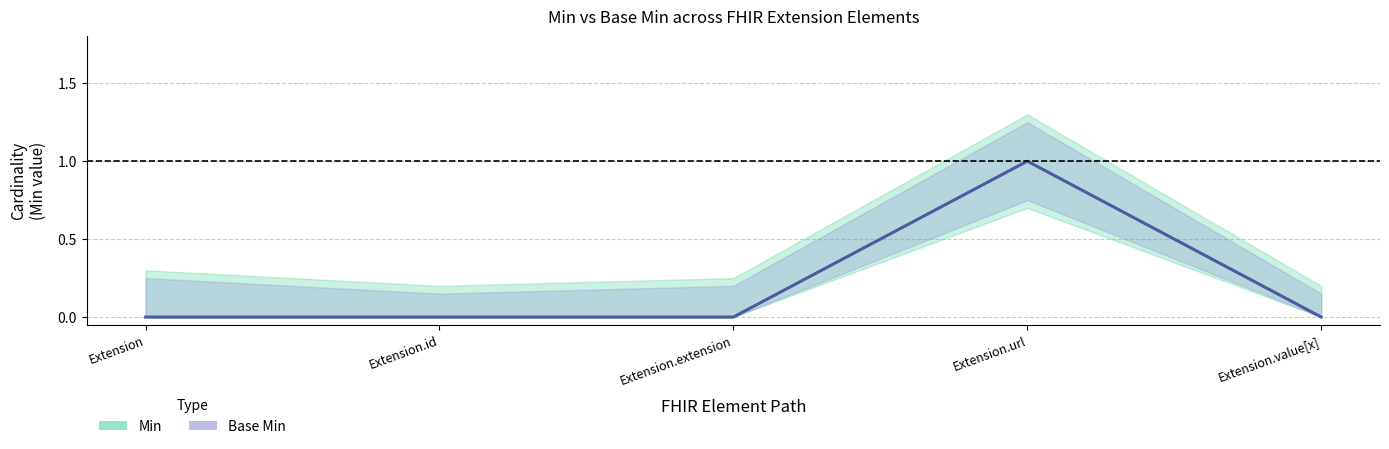

How many Base Min values are between 0 and 1?

5